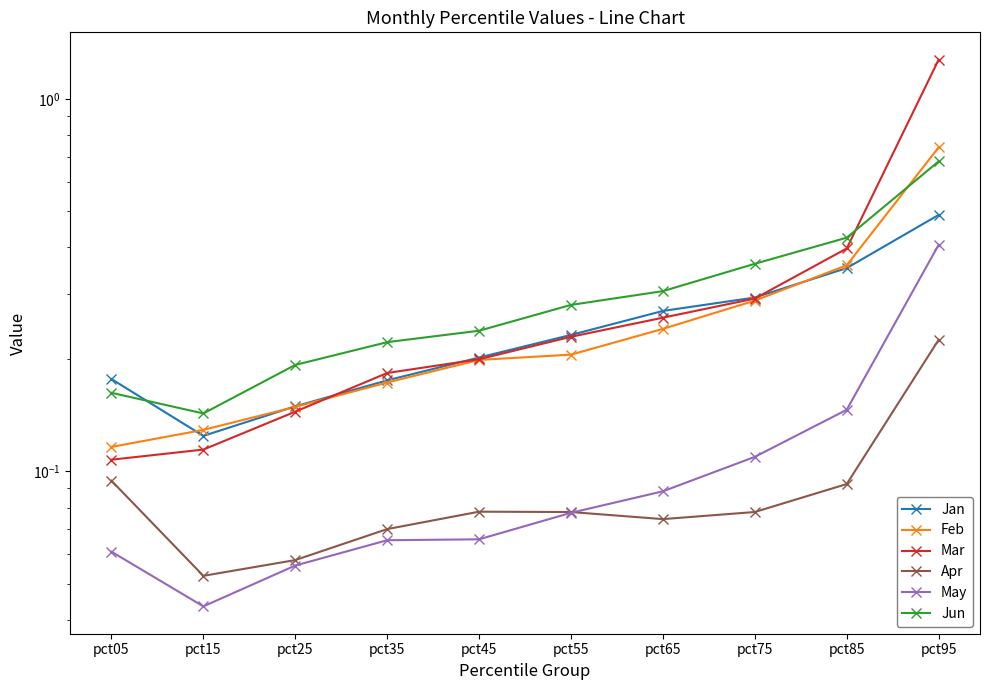

At which category is the sum across all series the highest?

pct95